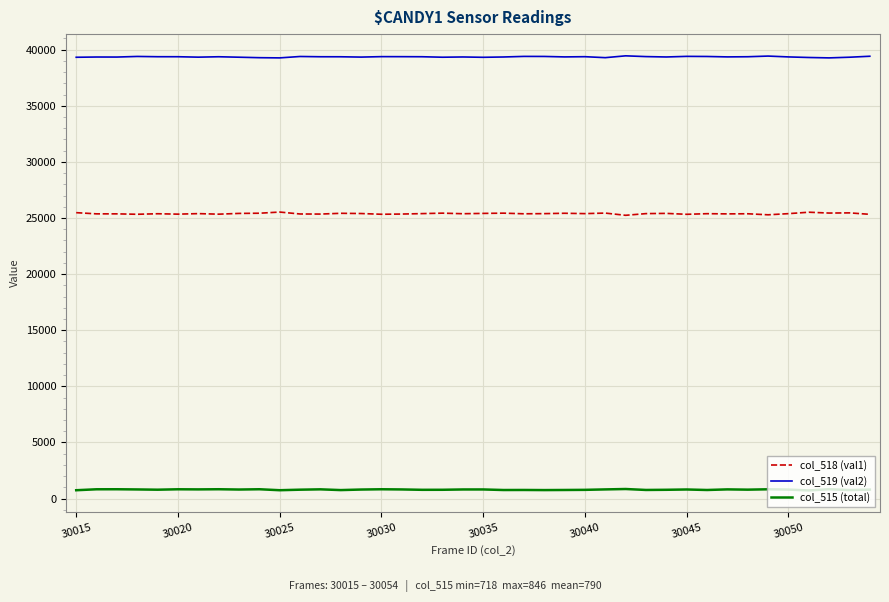

True or false: col_515 (total) has more than 2 points higher than both neighbors.

True